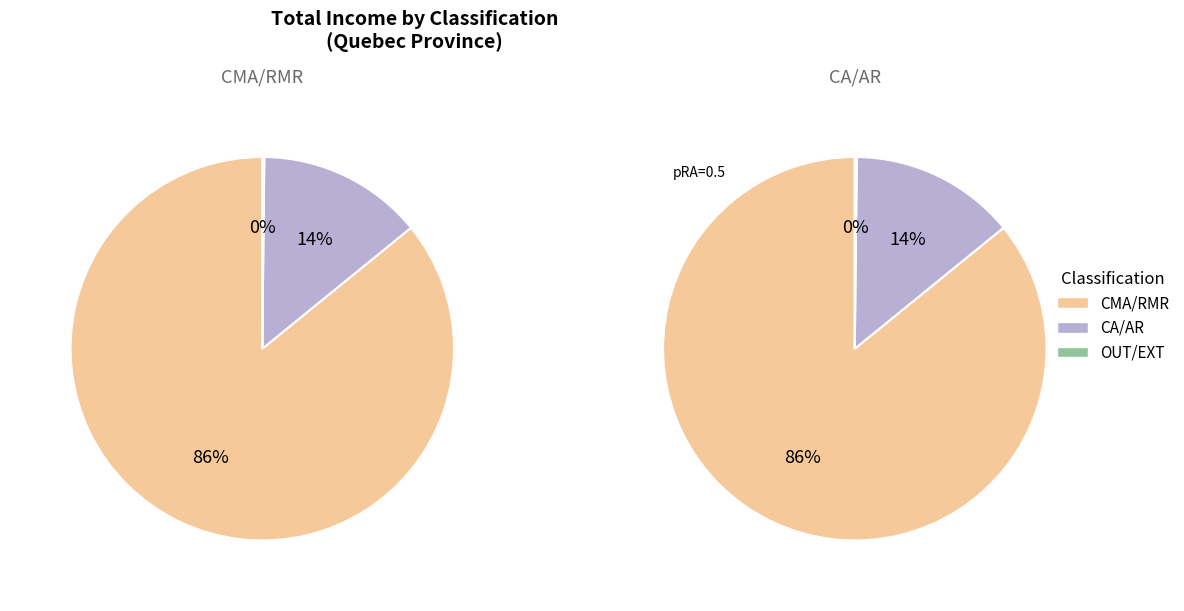

How many segments does this pie chart have?

3